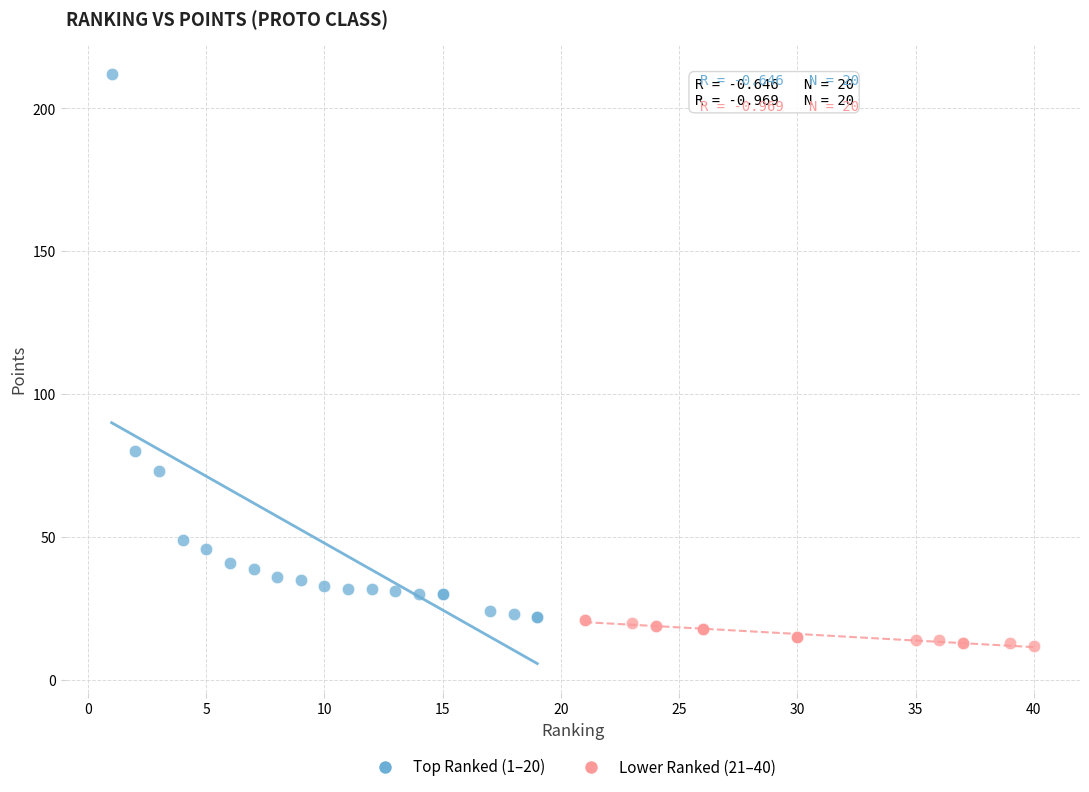

Which series reaches the minimum Y coordinate?

Lower Ranked (21–40)